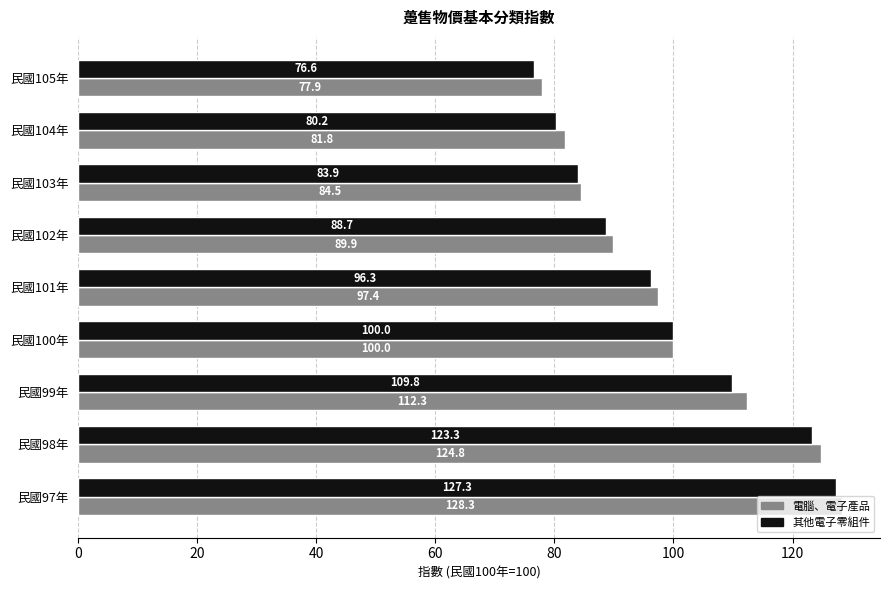

The 電腦、電子產品 series shows 129.7 at 民國103年. True or false?

False